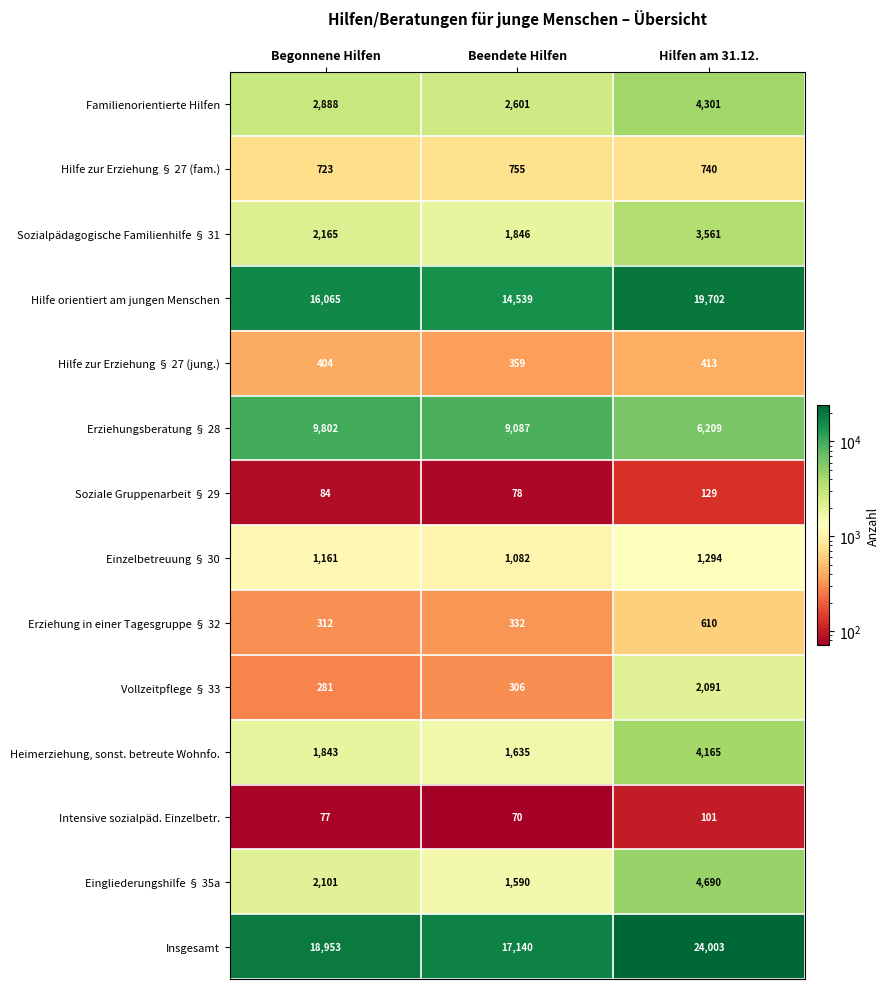

What is the sum of the Hilfe orientiert am jungen Menschen values at Hilfen am 31.12. and Begonnene Hilfen?

35767